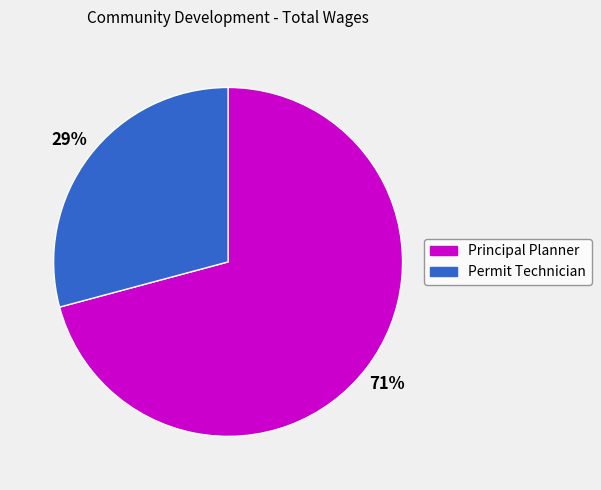

Between Permit Technician and Principal Planner, which is larger?

Principal Planner